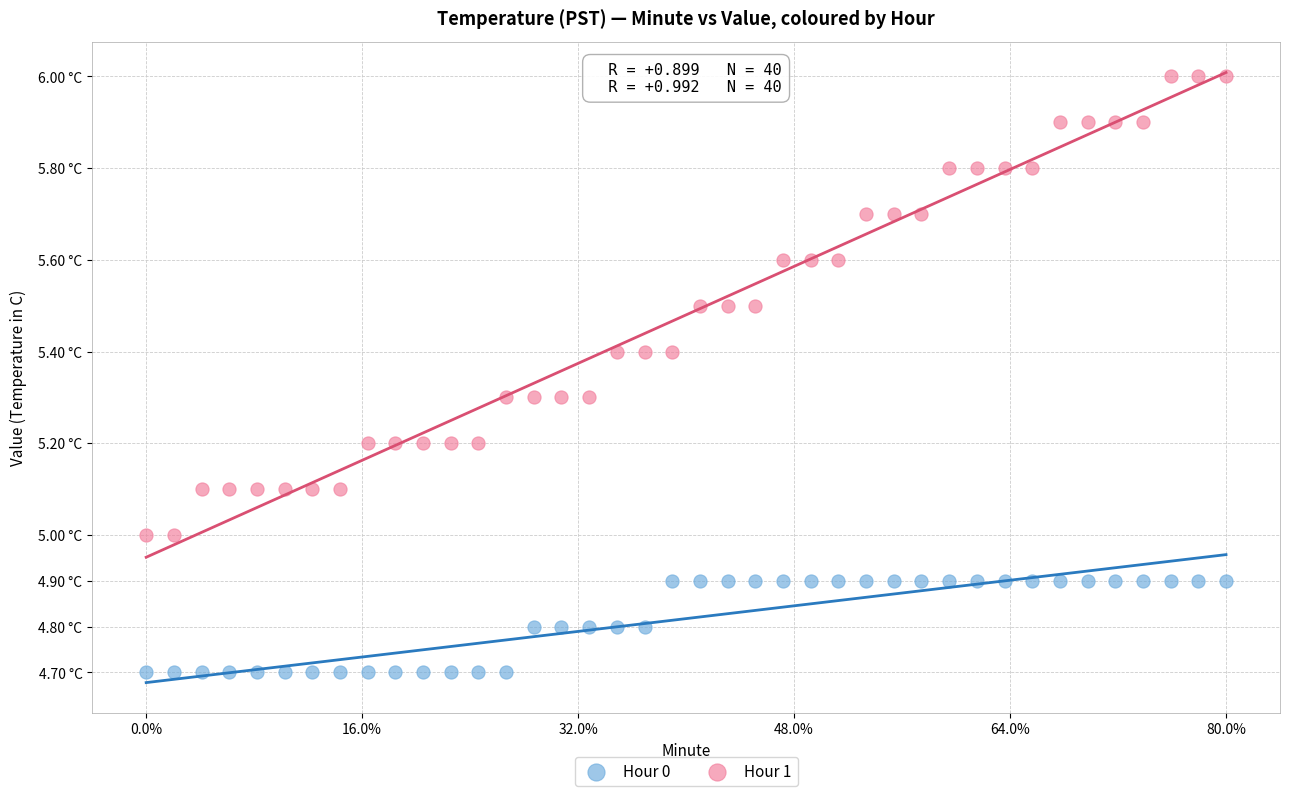

What are all the series names shown in the legend?

Hour 0, Hour 1